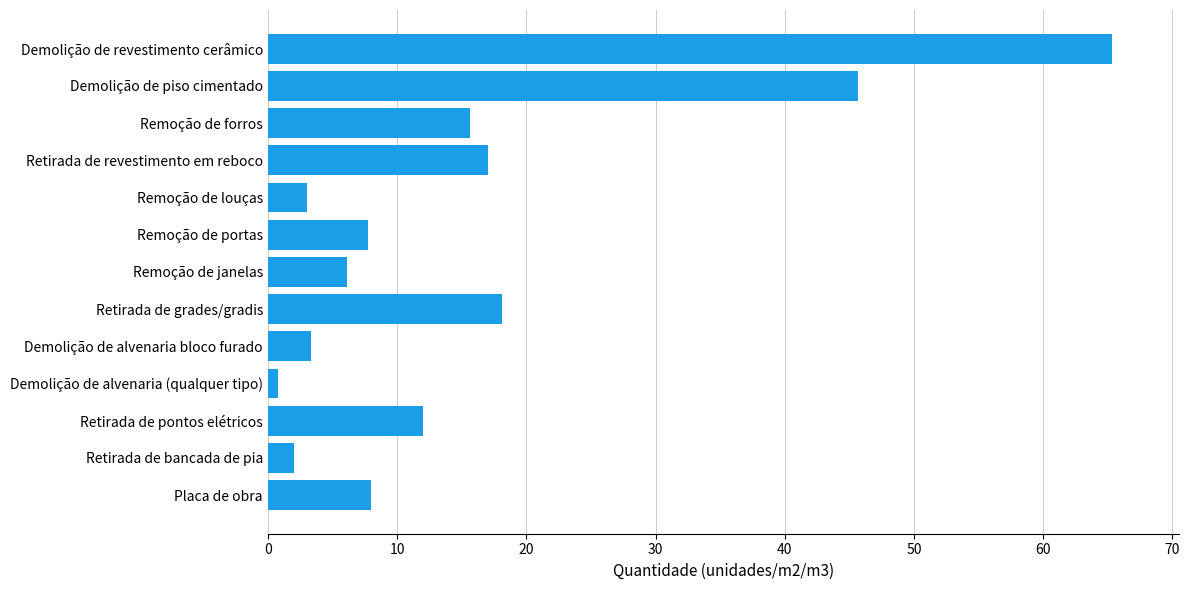

What is the maximum value shown in the chart?

65.3